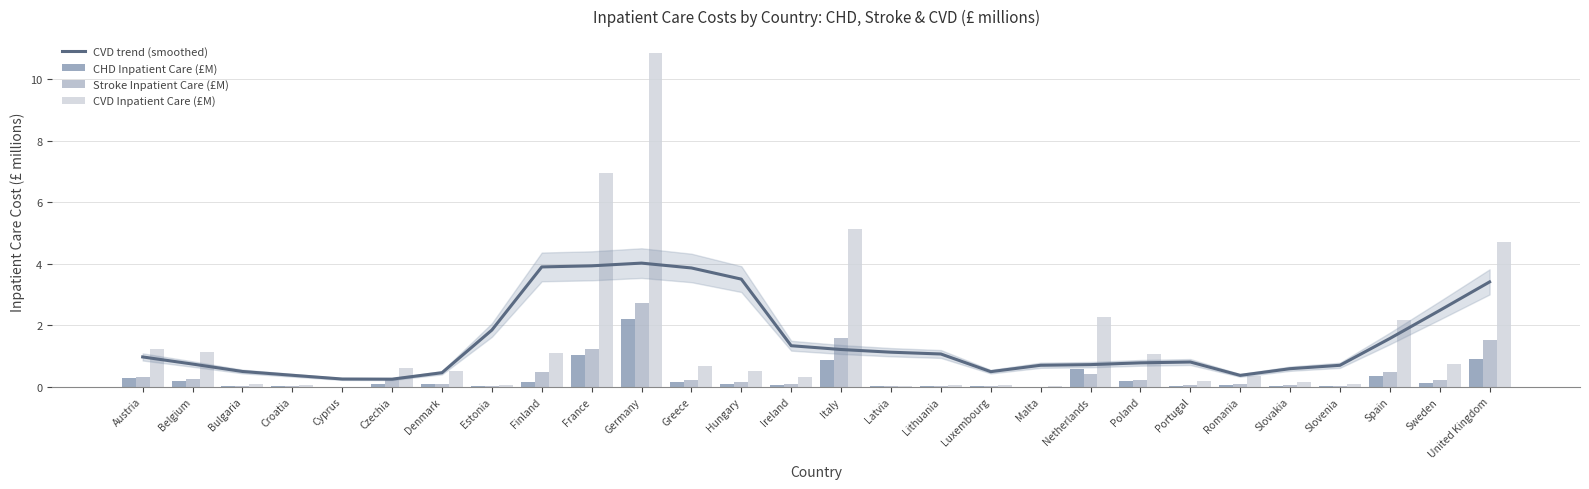

What is the difference between the highest and lowest values at Finland?

3.7